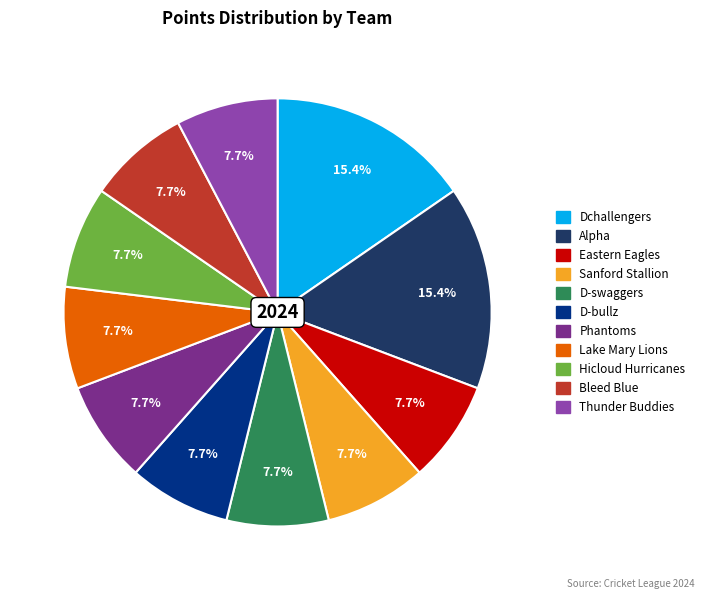

Is the sum of Sanford Stallion and Lake Mary Lions greater than half?

No